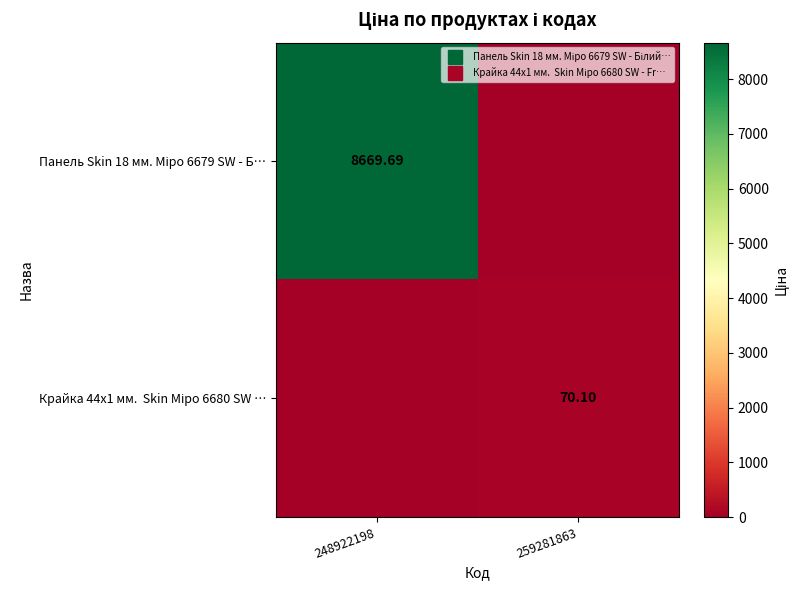

Is it true that Крайка 44x1 мм. Skin Міро 6680 SW … equals 105.1 at 259281863?

False